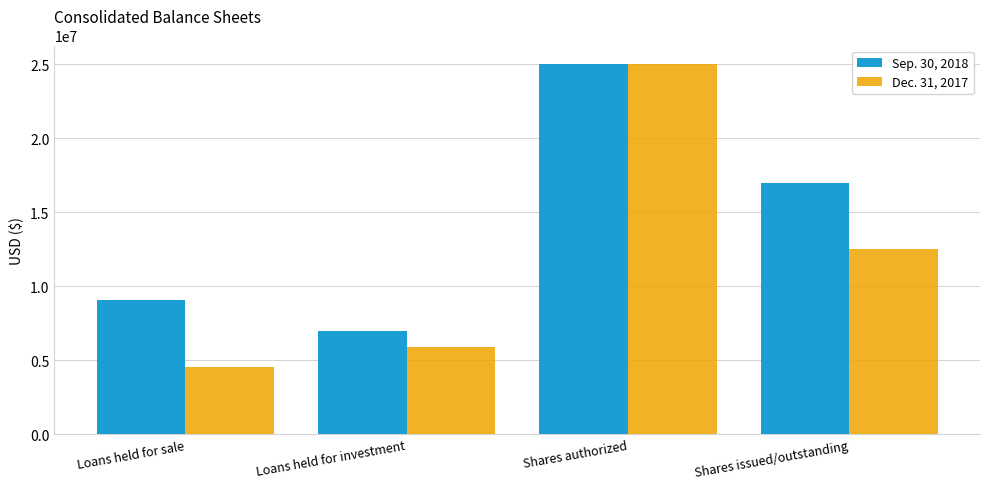

Which series has the largest range (max minus min)?

Dec. 31, 2017